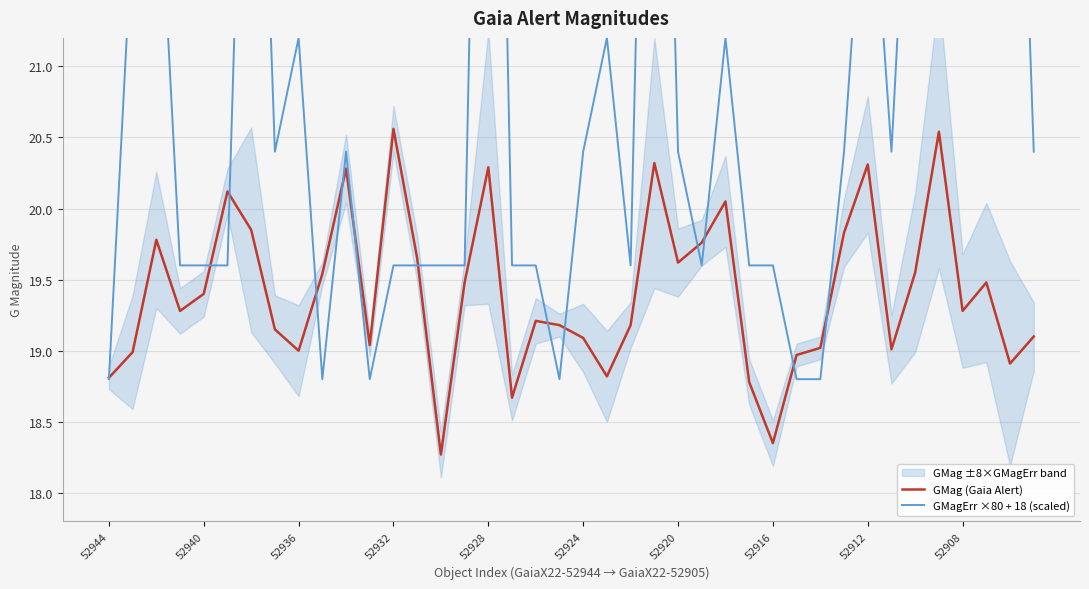

What is the greatest value displayed?

27.6